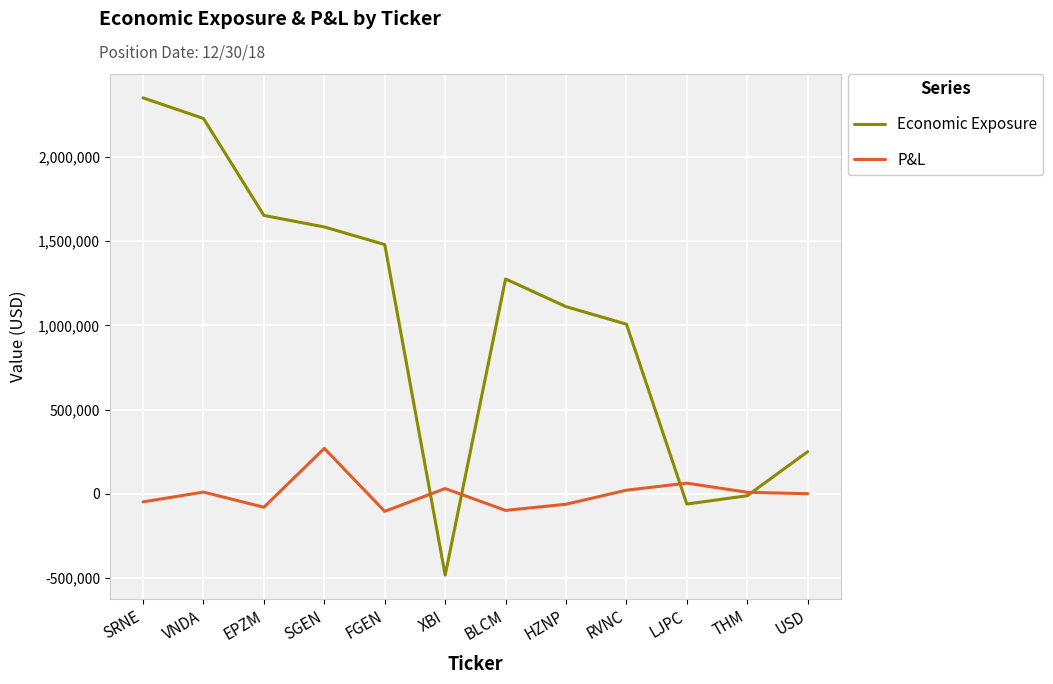

Is the value of Economic Exposure at SRNE greater than the value of P&L at THM?

Yes